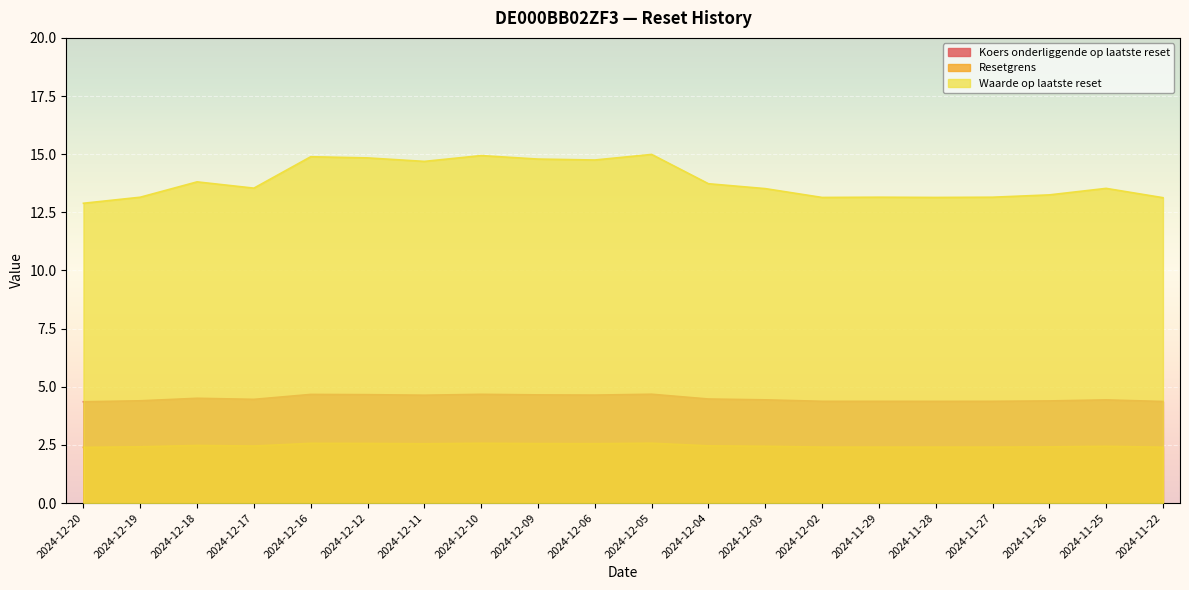

What is the value of the Waarde op laatste reset point at the 3rd from the left?

13.8